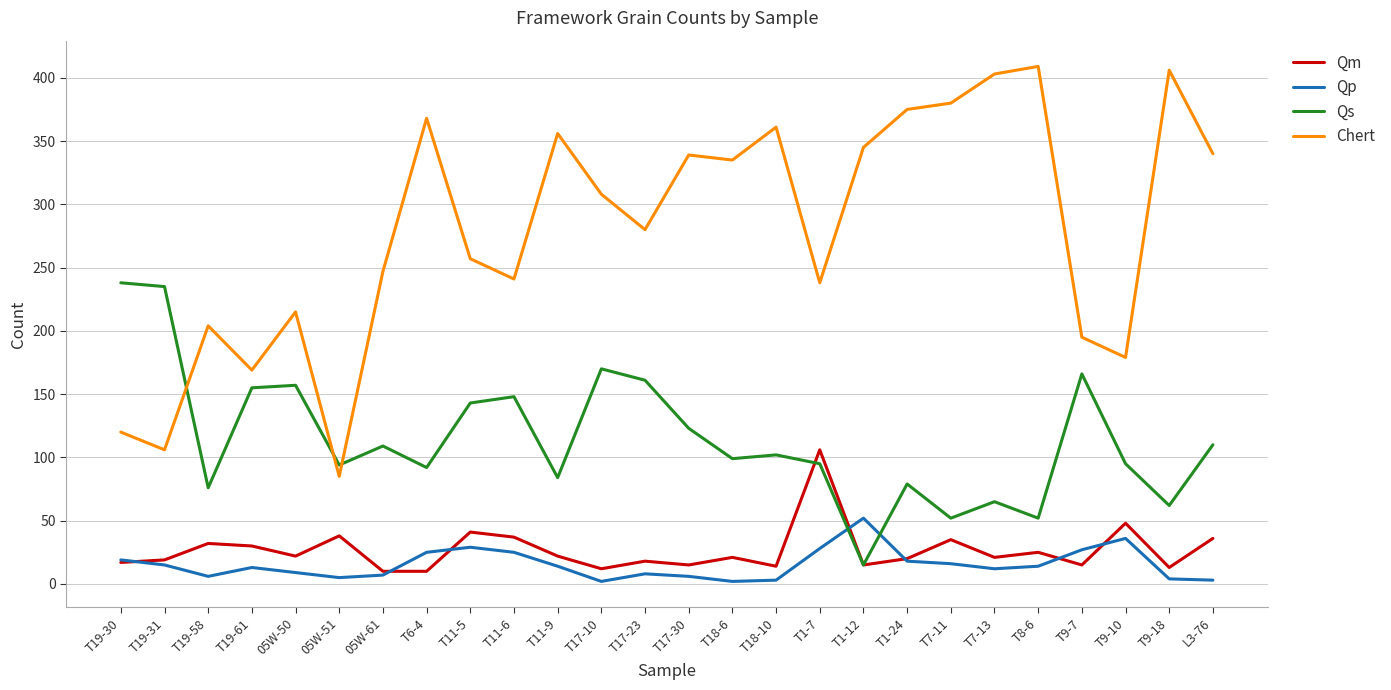

Is the value of Qs at L3-76 greater than the value of Chert at 05W-50?

No